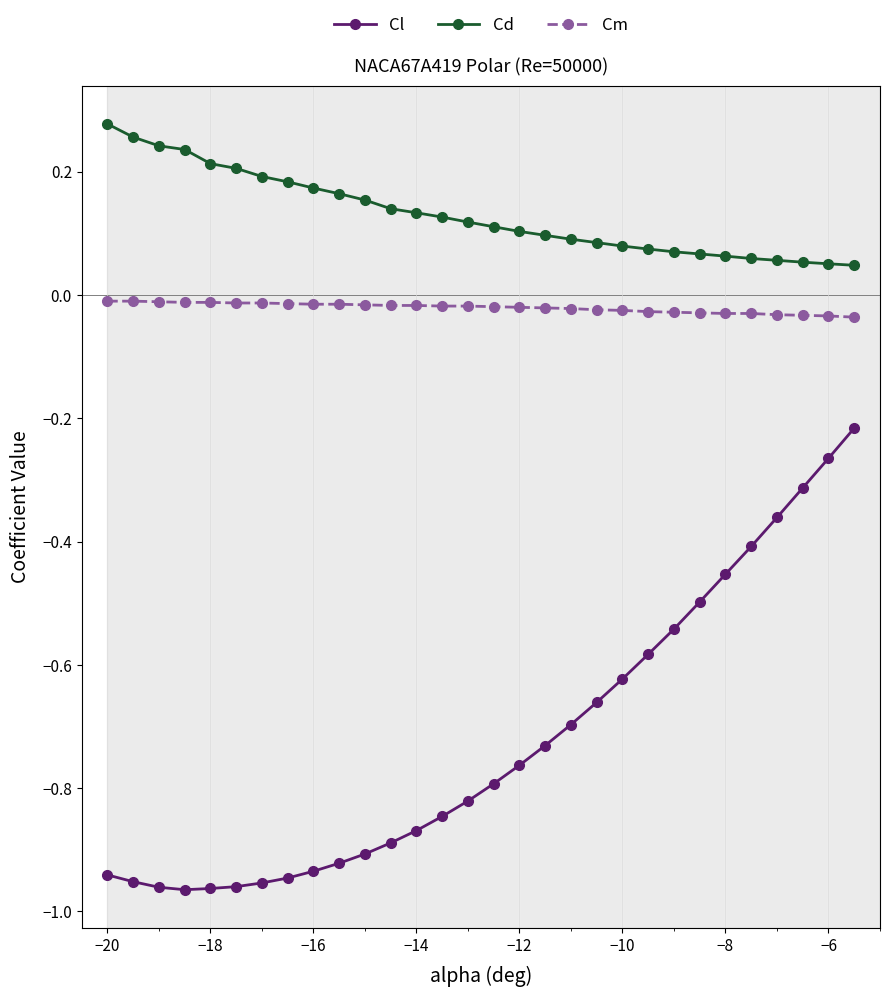

Which series has the largest total across all categories?

Cd